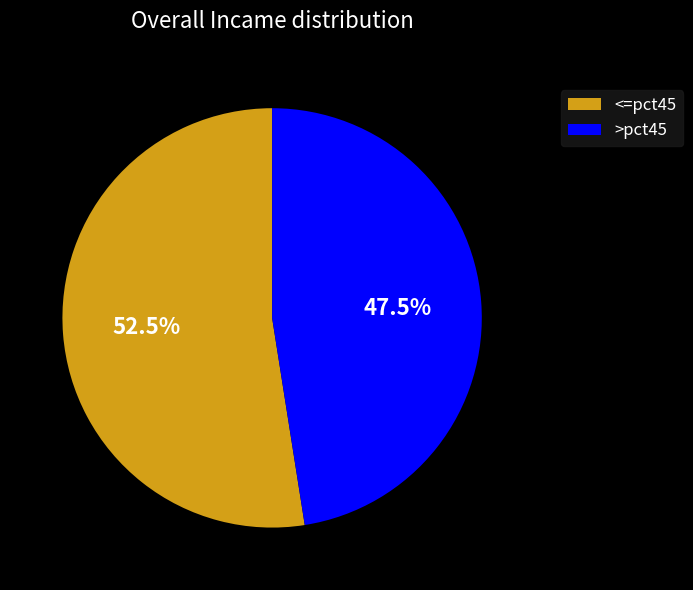

Is >pct45 the majority of the pie?

No